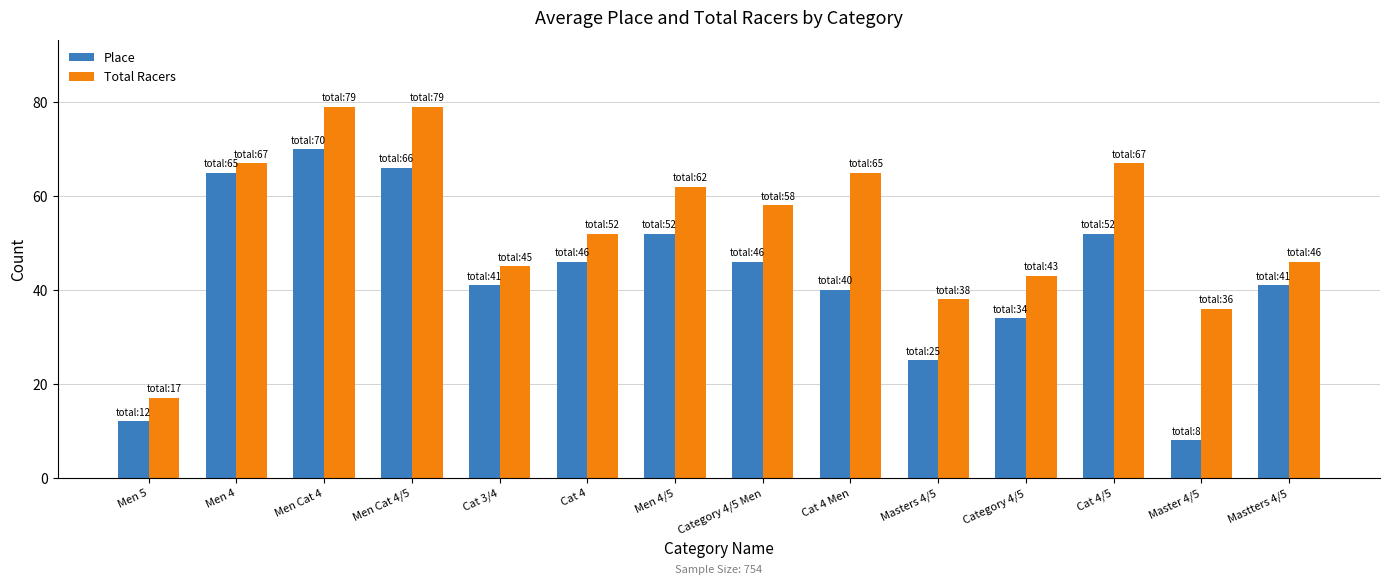

Which series has the largest total across all categories?

Total Racers